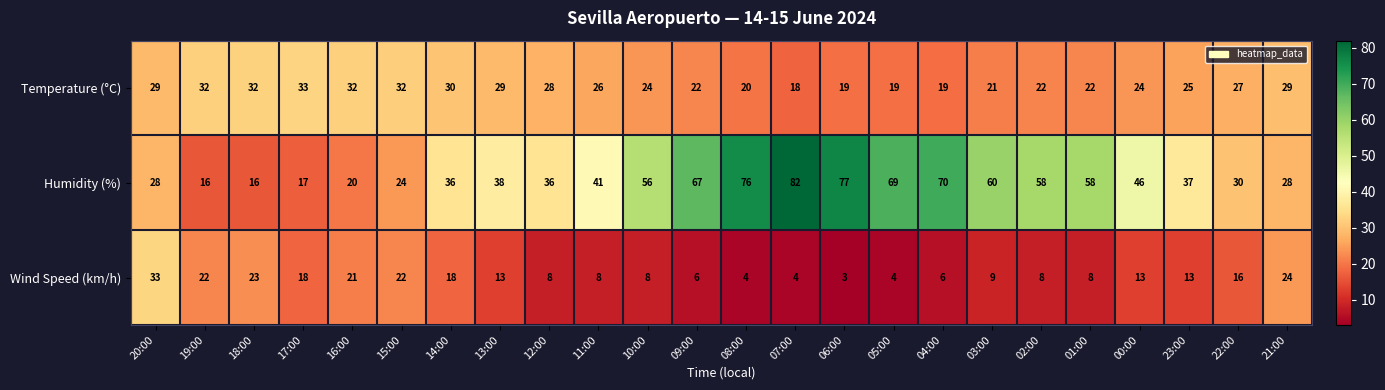

Which series has the widest spread of values?

Humidity (%)